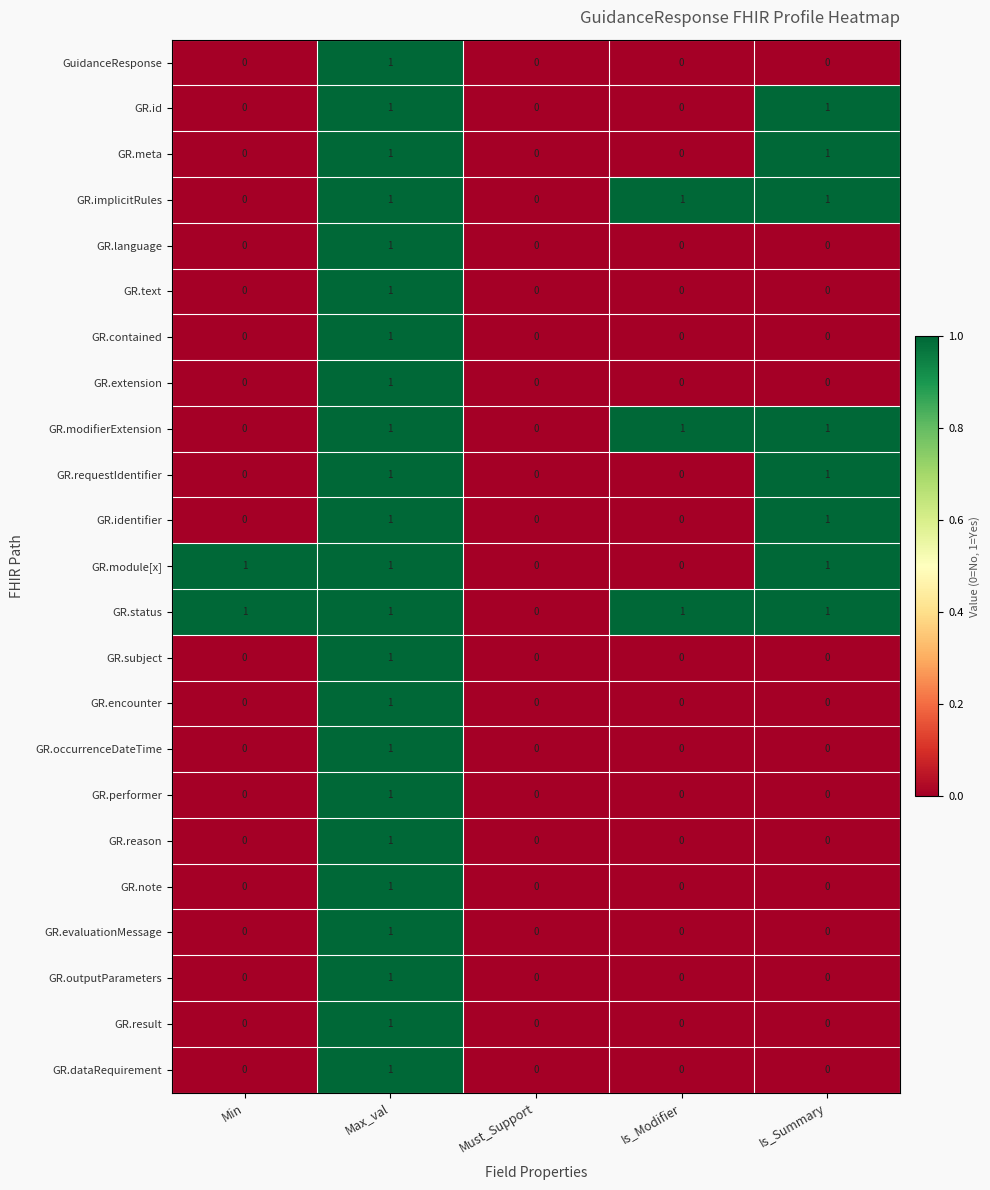

How many data points does each series have?

5